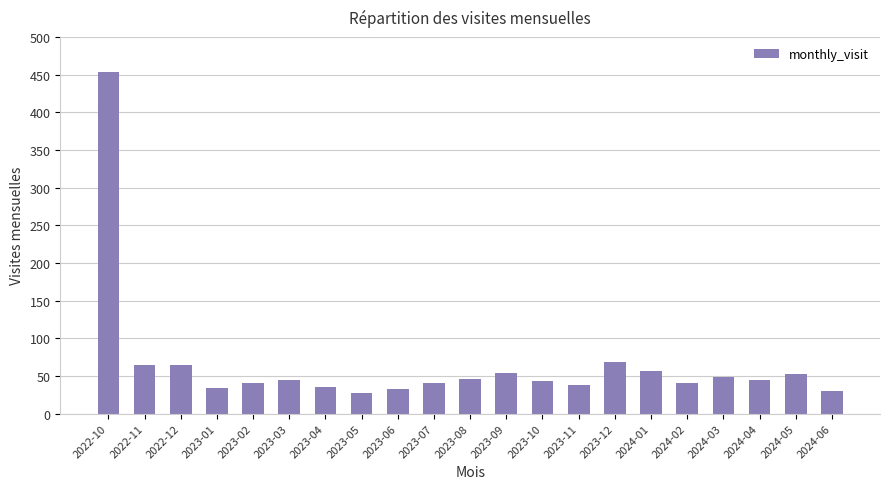

At which label does the data first exceed 44?

2022-10